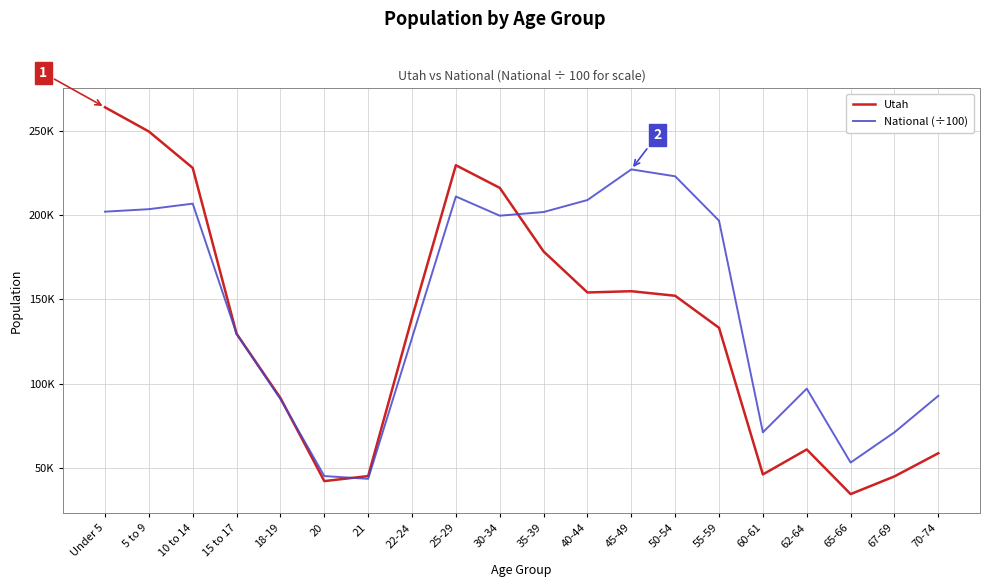

Is this an area chart (filled region under the line)?

No